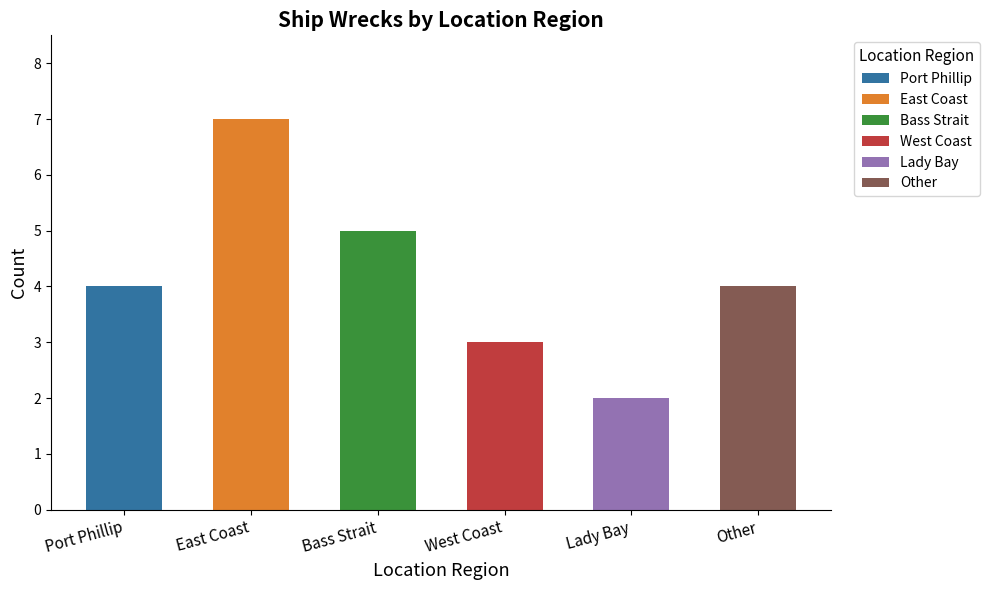

Where is the data nearest to the value 4?

Port Phillip